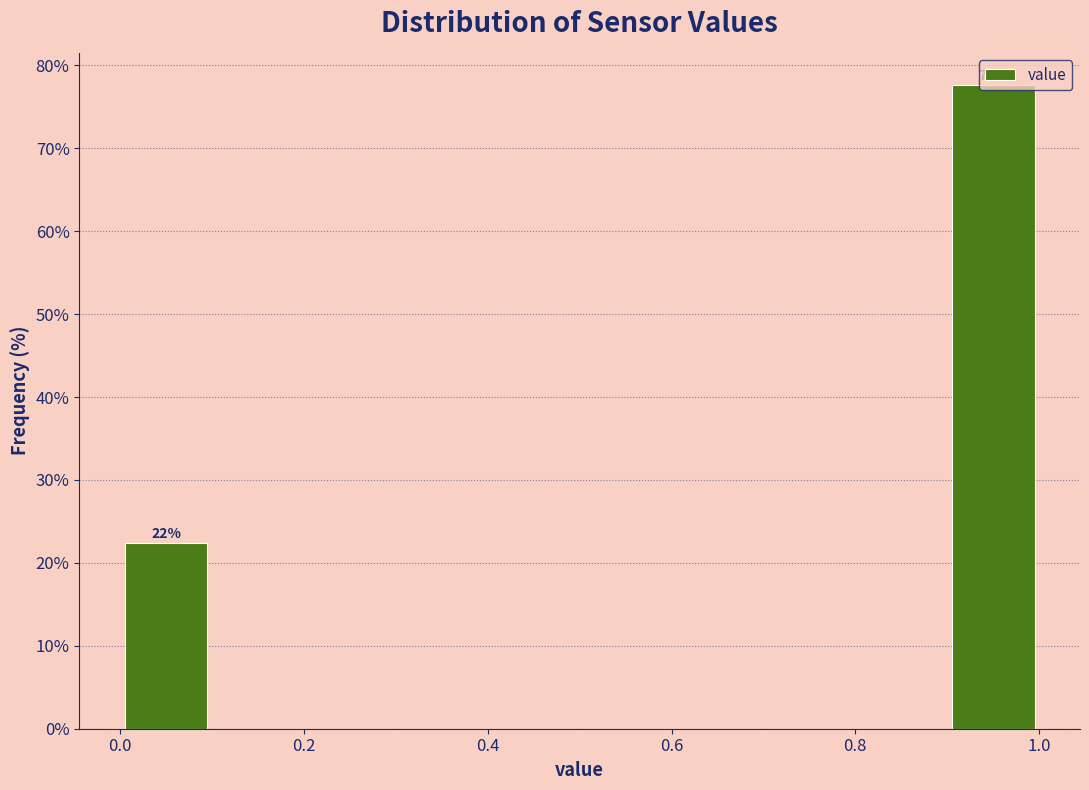

Which range on the x-axis has the tallest bar?

0.9 to 1.0